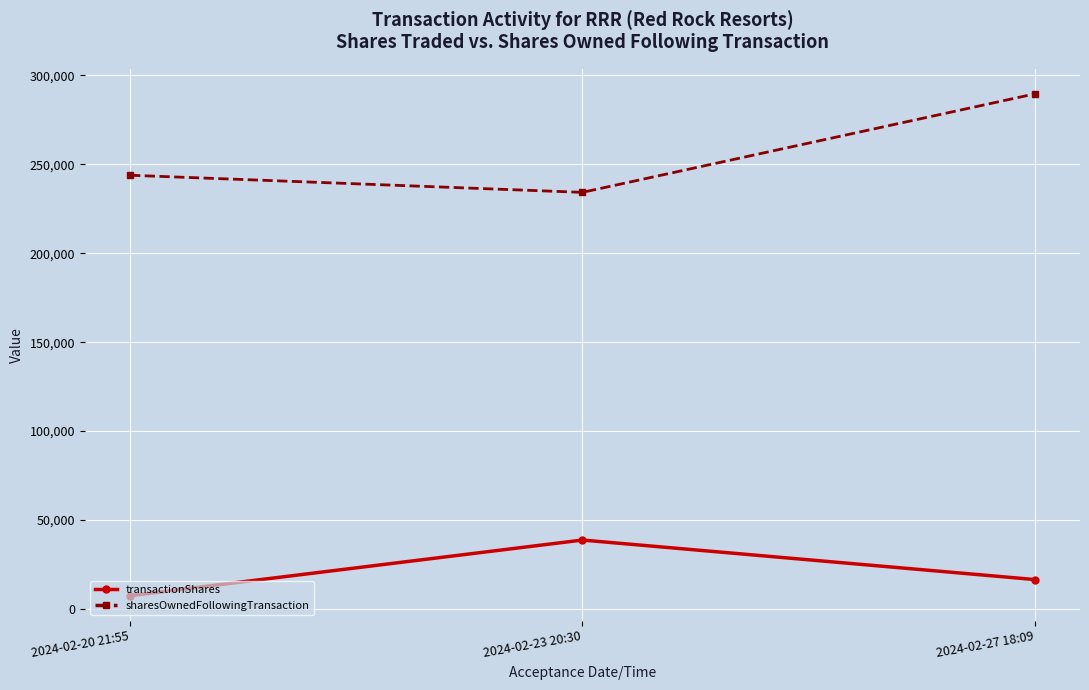

At which category does the chart reach its minimum across all series?

2024-02-20 21:55